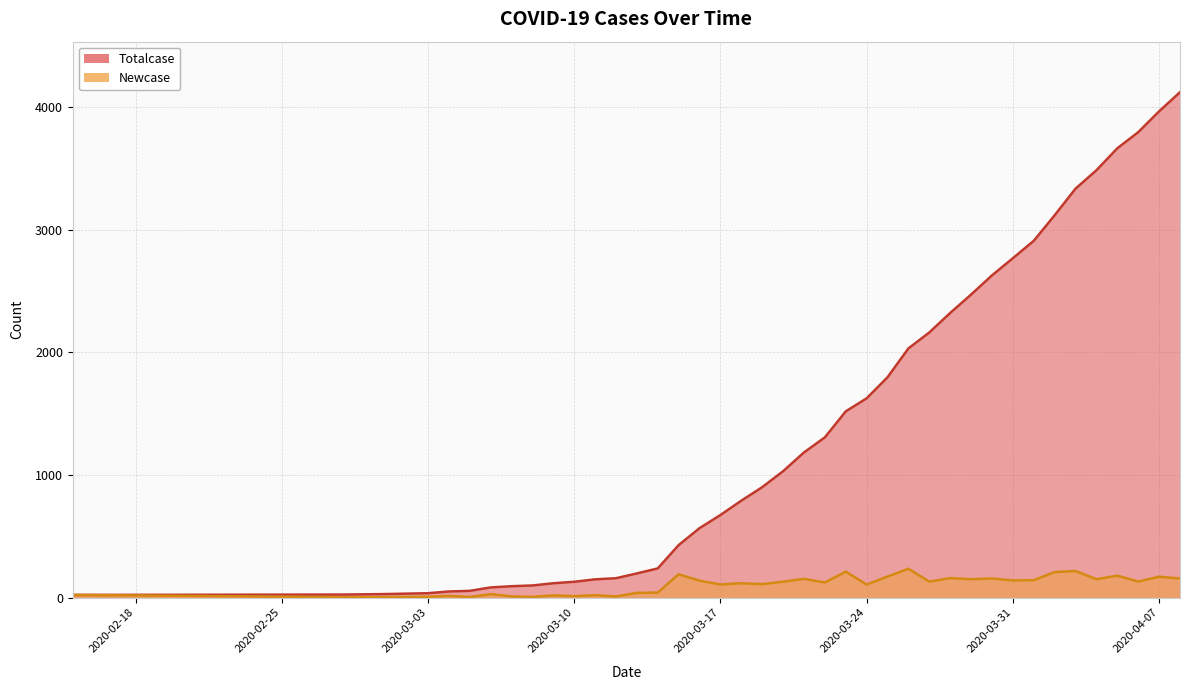

What is the maximum value for Newcase?

235